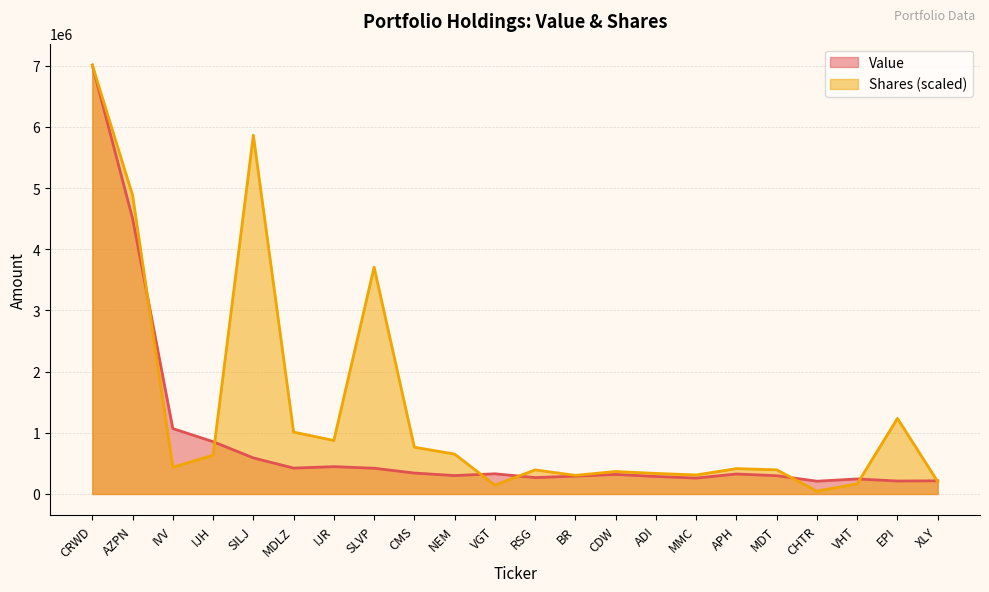

True or false: Shares or principal amount has more than 0 points higher than both neighbors.

True